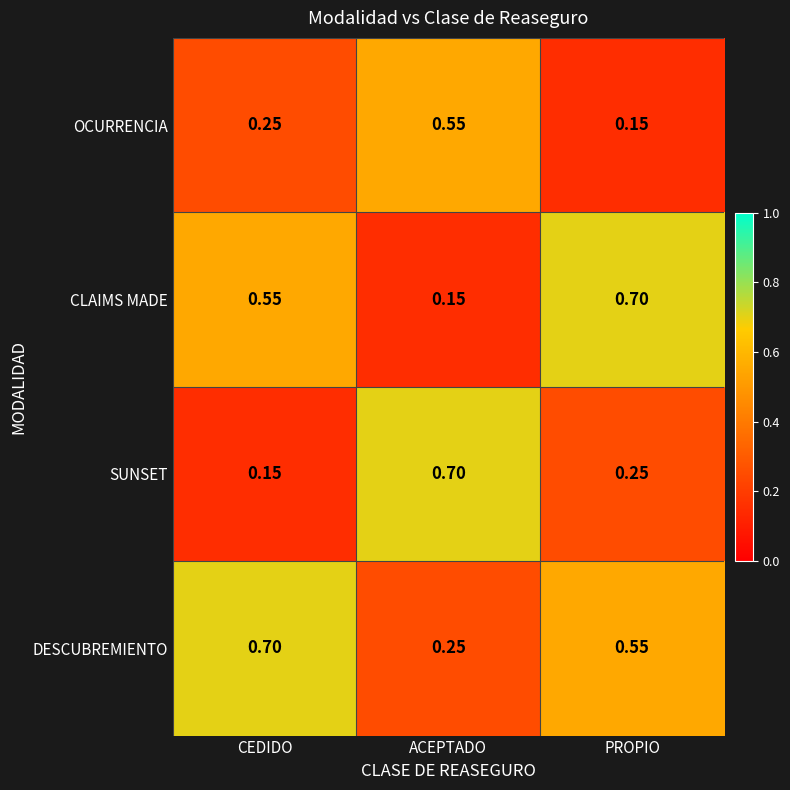

At which label does OCURRENCIA reach its peak?

ACEPTADO